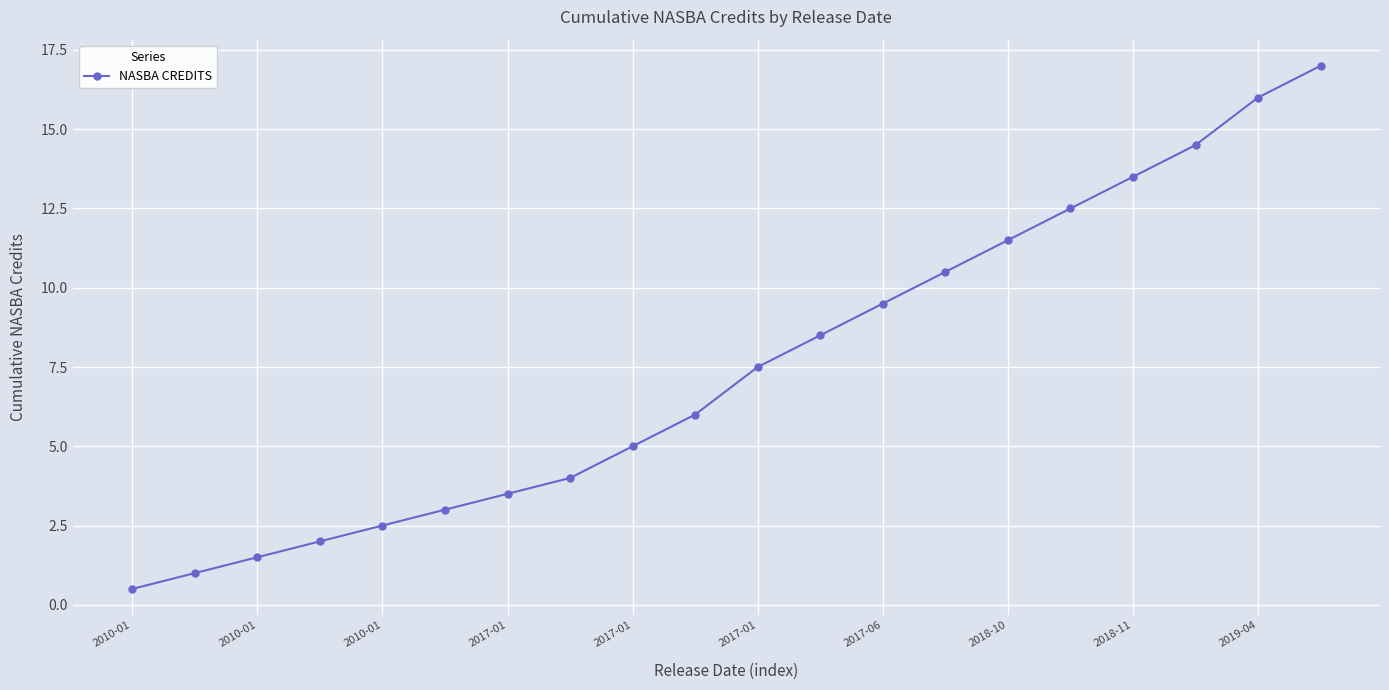

What is the minimum value shown in the chart?

0.5